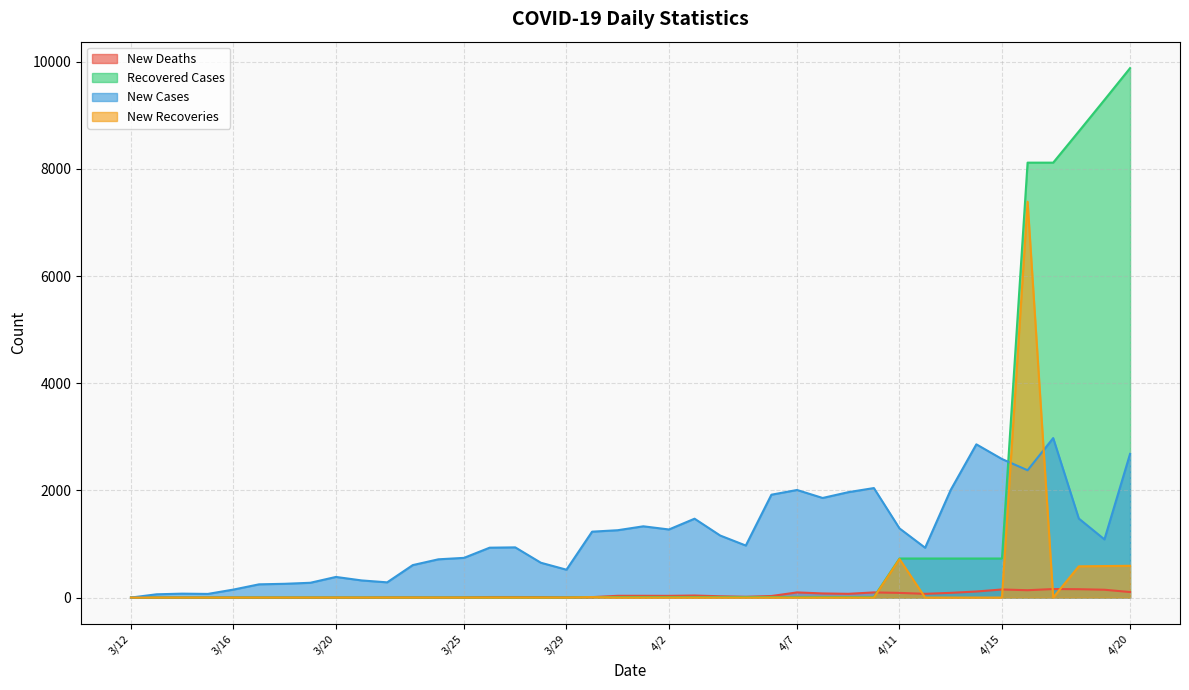

What position from the right is 4/19?

2